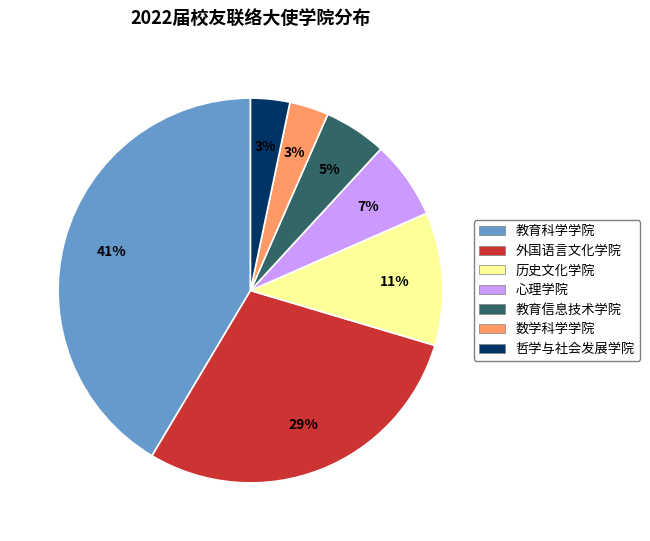

To the nearest percent, what is the difference between the 教育科学学院 and 数学科学学院 slice percentages?

38%